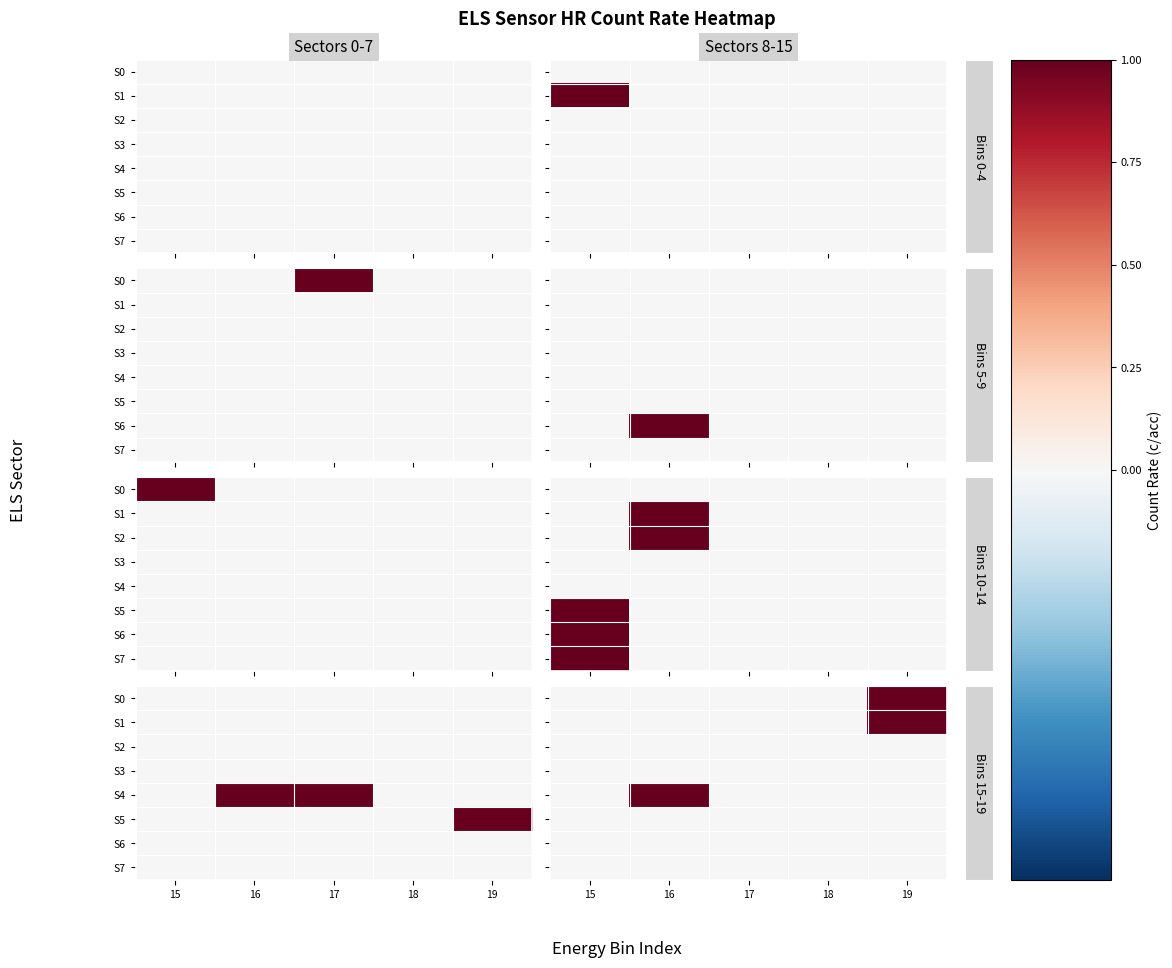

Rank the series at 19 from highest to lowest value.

S0, S1, S2, S3, S4, S5, S6, S7